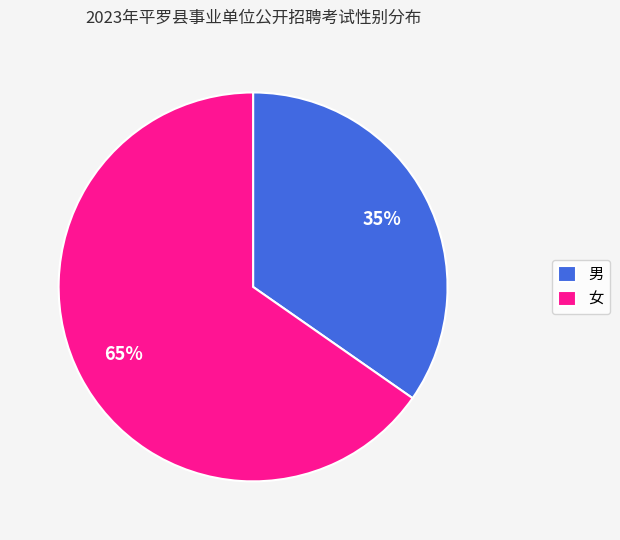

Combined, do 女 and 男 account for over 50%?

Yes